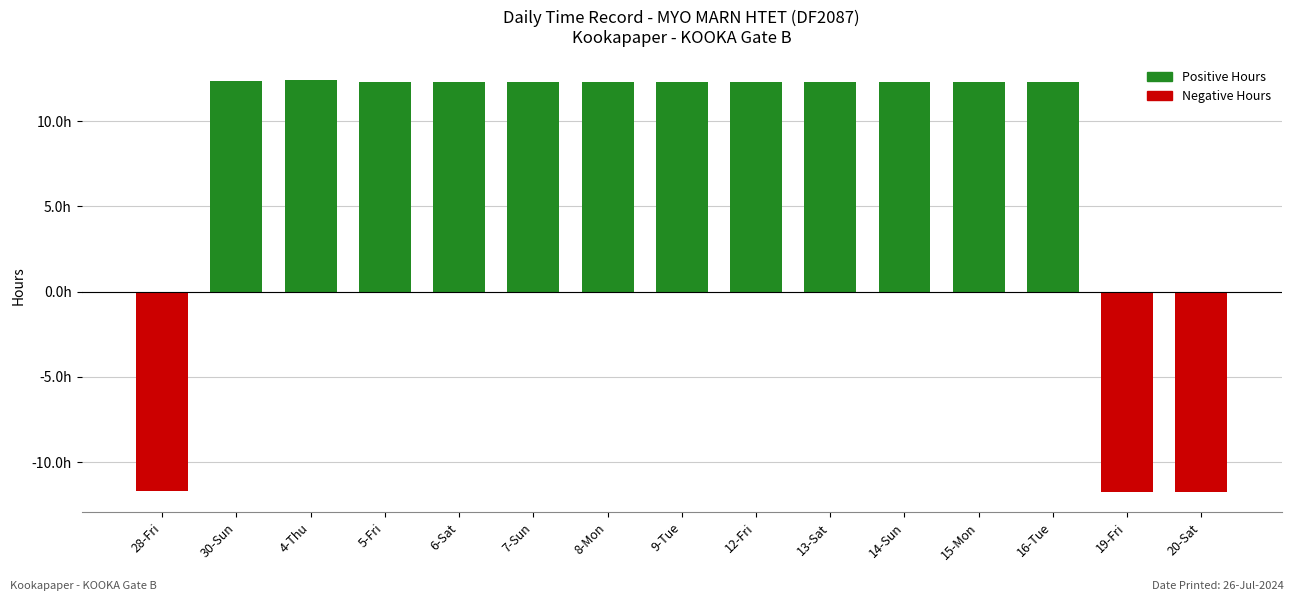

Reading left to right, what are all the values shown in this chart?

28-Fri=-11.7	30-Sun=12.4	4-Thu=12.4	5-Fri=12.3	6-Sat=12.3	7-Sun=12.3	8-Mon=12.3	9-Tue=12.3	12-Fri=12.3	13-Sat=12.3	14-Sun=12.3	15-Mon=12.3	16-Tue=12.3	19-Fri=-11.7	20-Sat=-11.7